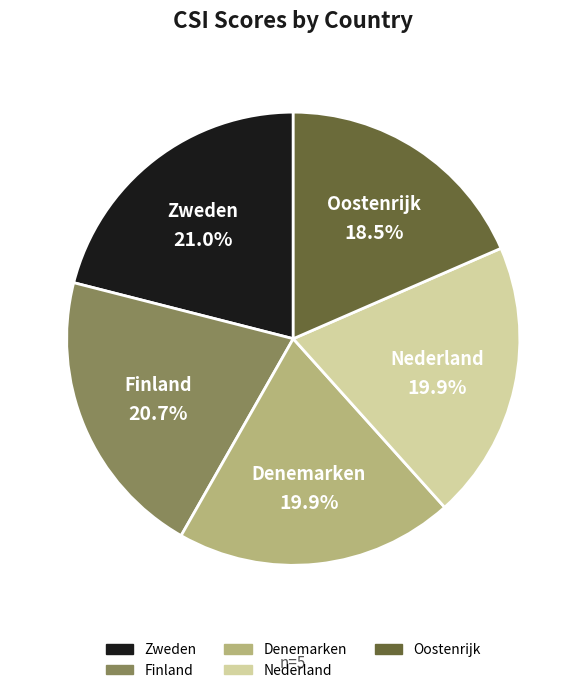

What percentage is the Denemarken slice, to the nearest percent?

20%